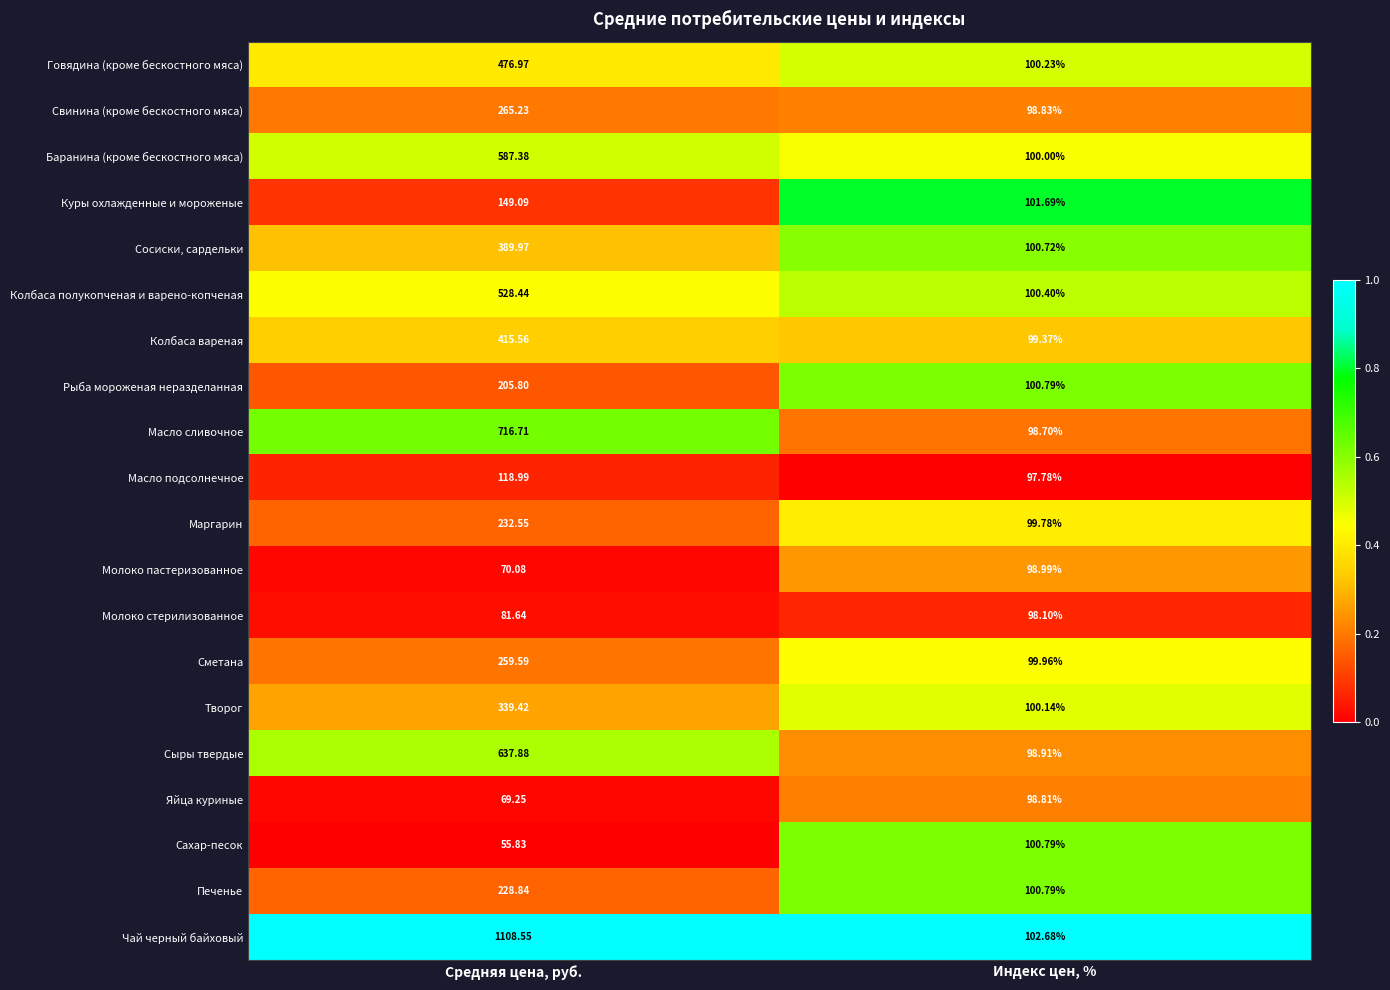

At which label does Молоко пастеризованное reach its peak?

Индекс цен, %